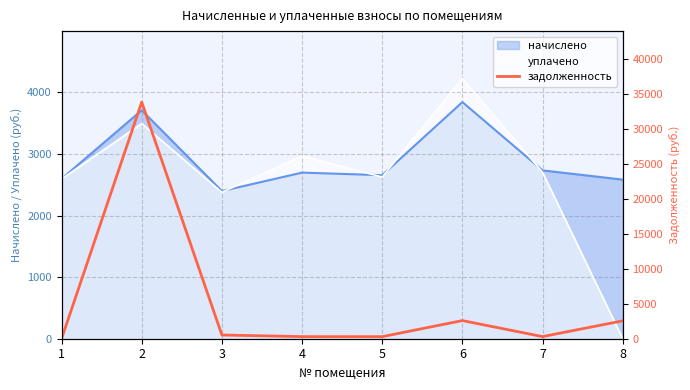

What is the maximum value shown in the chart?

33836.6